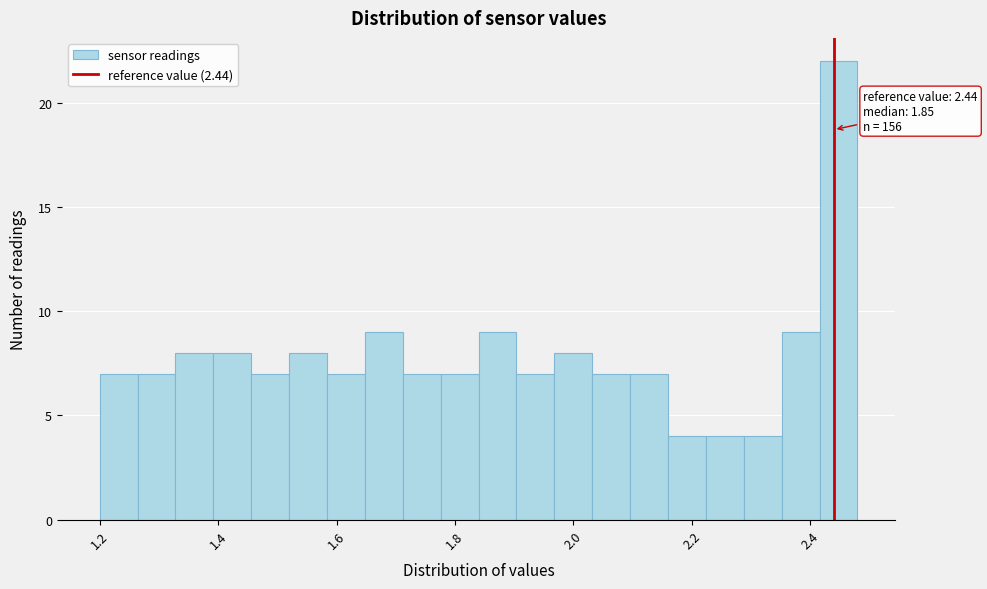

Around what value on the x-axis is the tallest bar? Give the approximate position of its centre, as read against the axis.

2.44